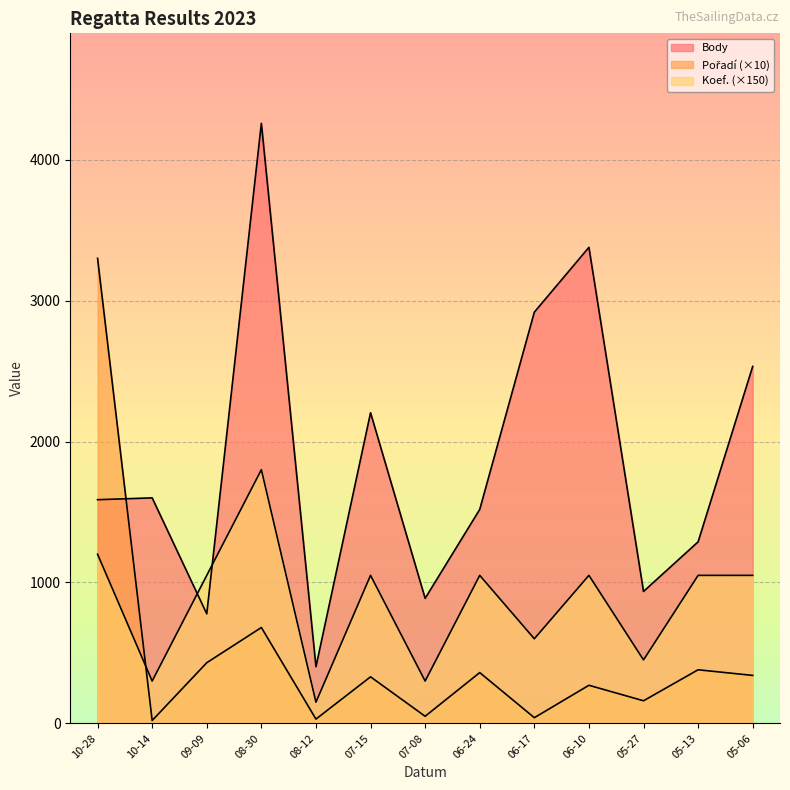

How many data points does each series have?

13